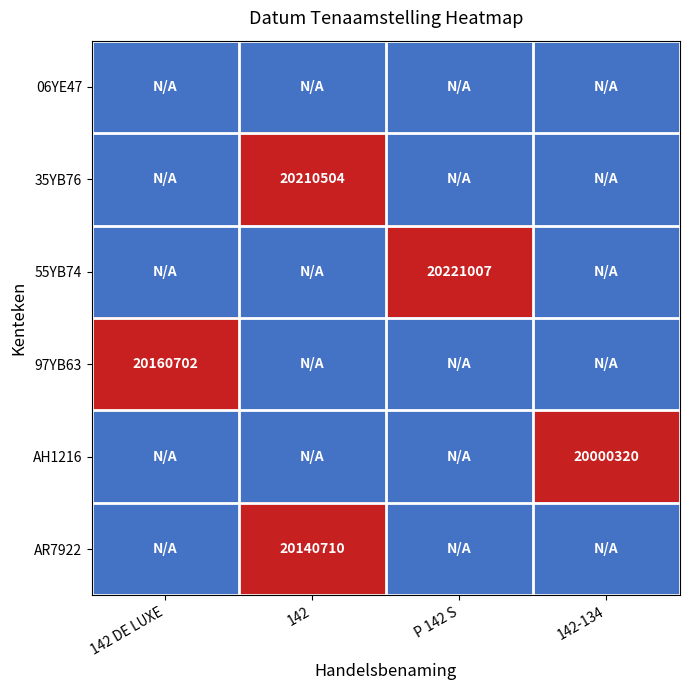

Is it true that AR7922 equals 20140710 at 142?

True